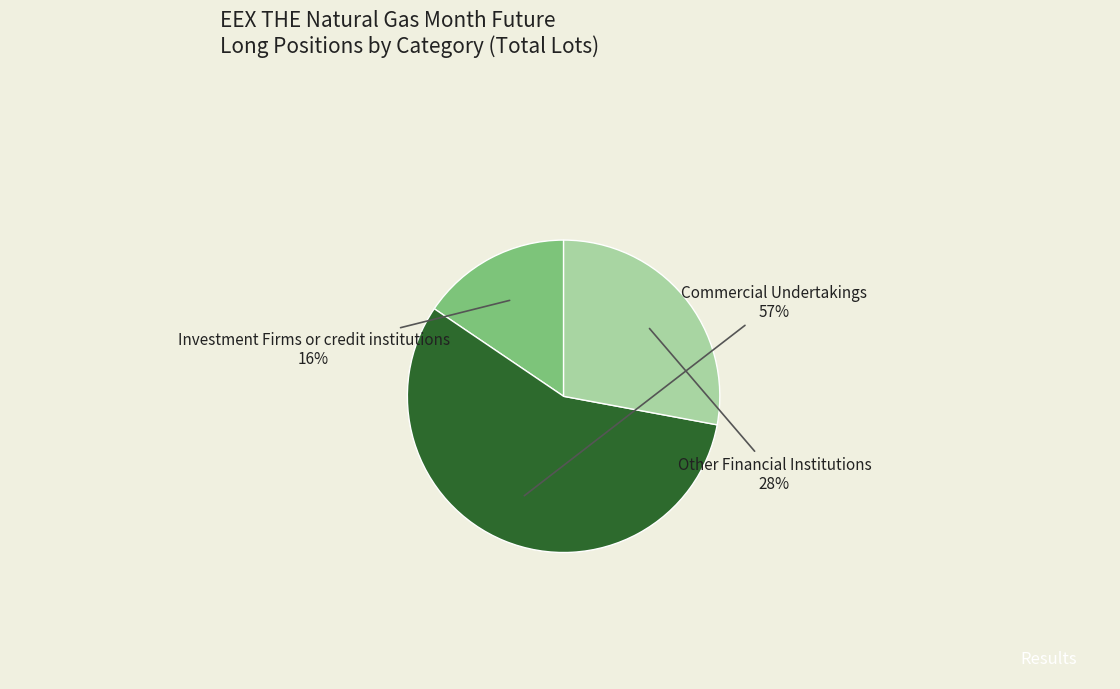

To the nearest percent, what is the difference between the largest and smallest slice percentages?

41%